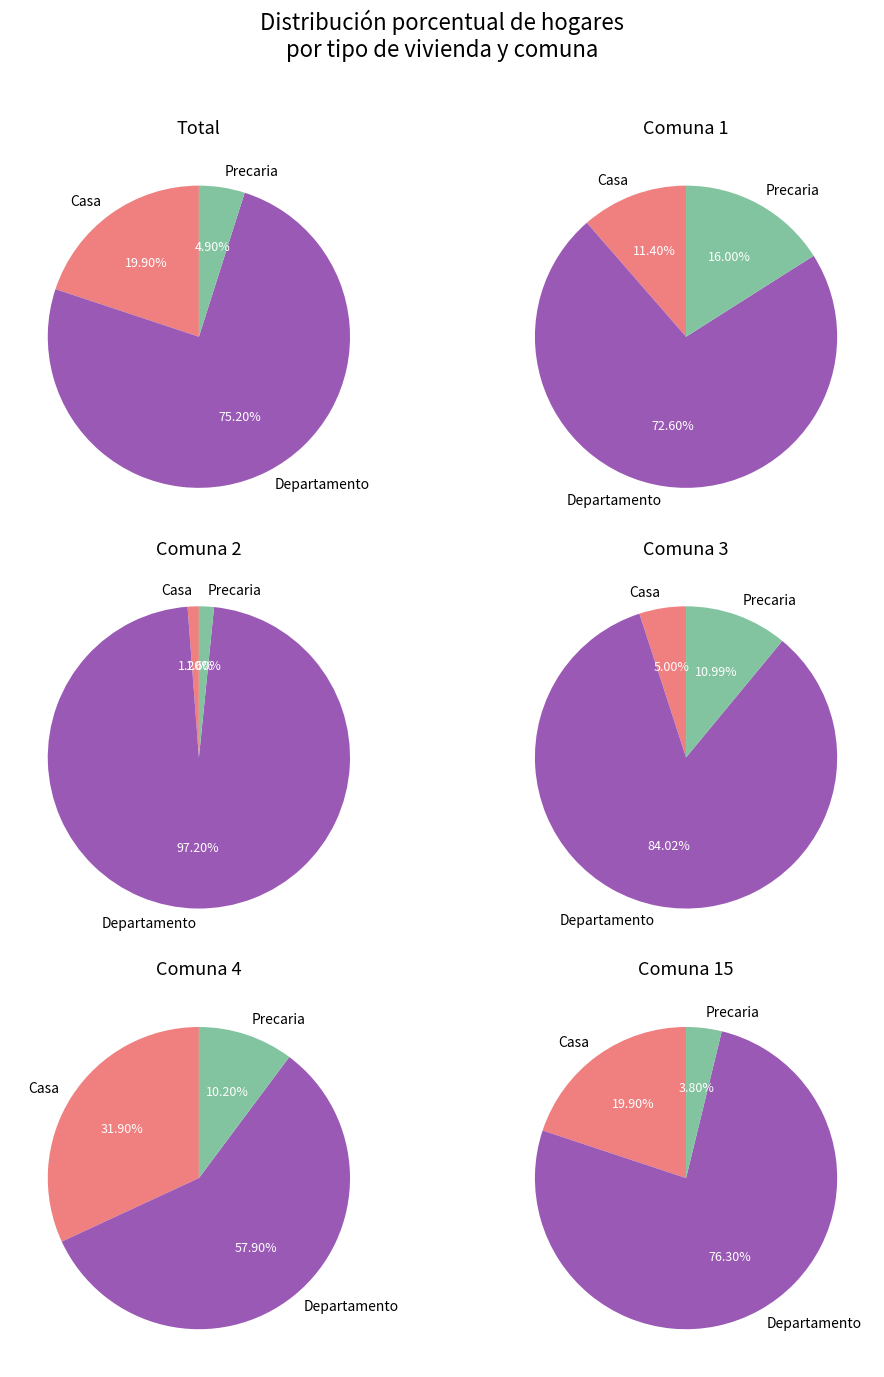

Does 5 account for over 50% of the chart?

No